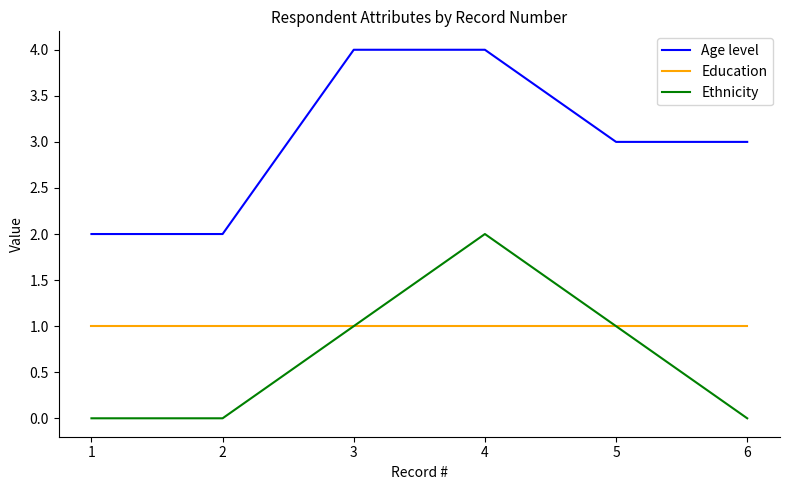

True or false: Ethnicity and Age level cross at least once.

False